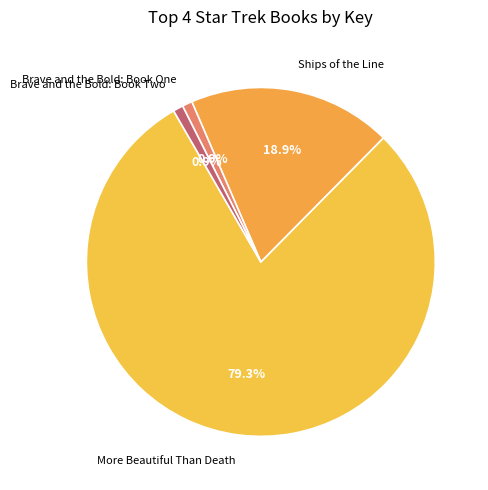

Is it true that Ships of the Line is 19% of the pie?

True